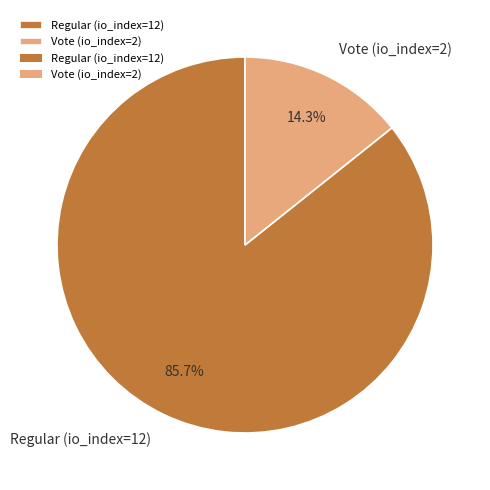

How many slices are in this pie chart?

2